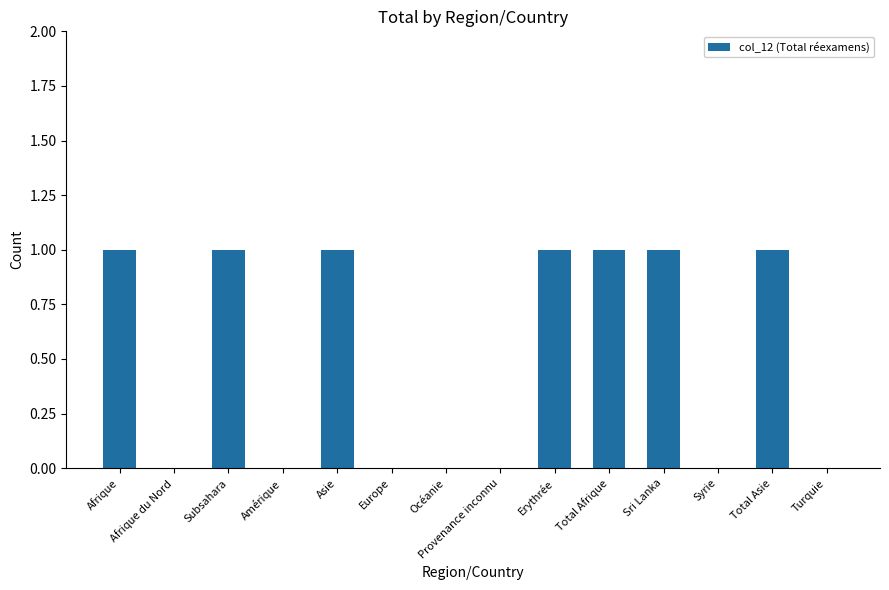

True or false: the data shows 1 at Asie.

True